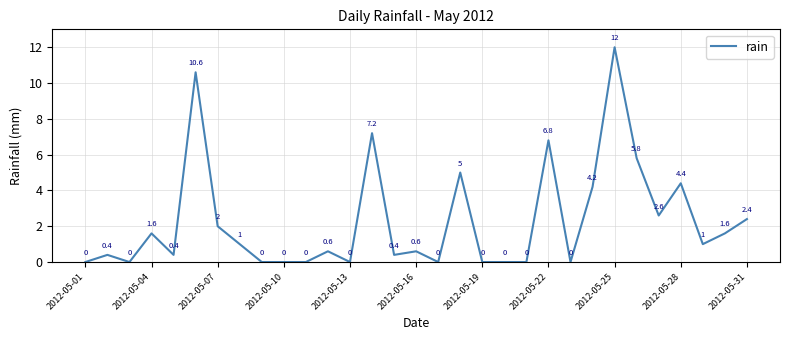

Reading right to left, what are all the values shown in this chart?

2.4	1.6	1.0	4.4	2.6	5.8	12.0	4.2	0.0	6.8	0.0	0.0	0.0	5.0	0.0	0.6	0.4	7.2	0.0	0.6	0.0	0.0	0.0	1.0	2.0	10.6	0.4	1.6	0.0	0.4	0.0